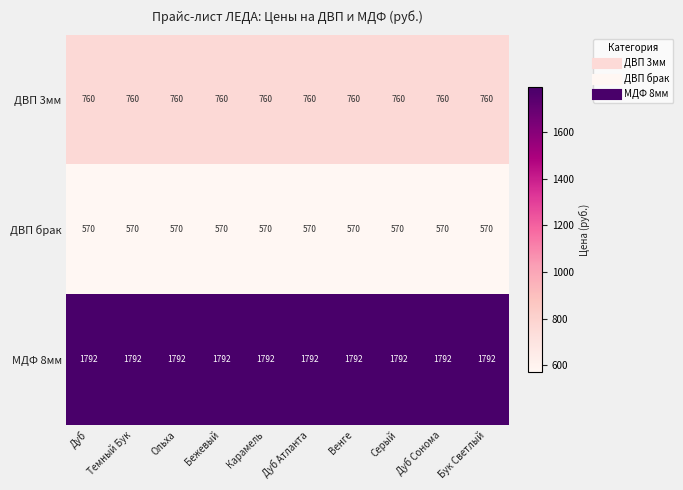

What is the maximum value for МДФ 8мм?

1792